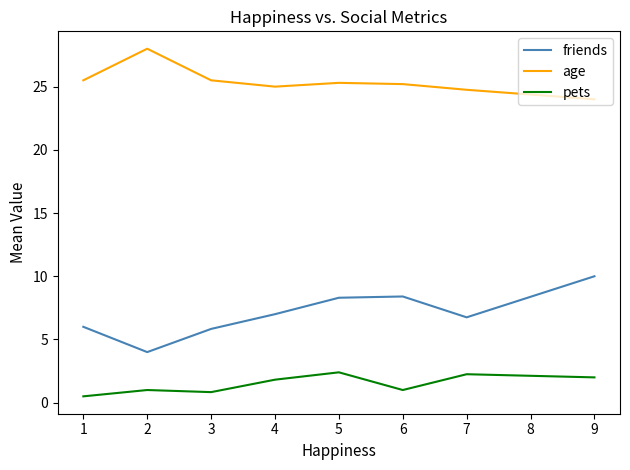

What is the difference between the maximum and minimum values in the pets series?

1.9